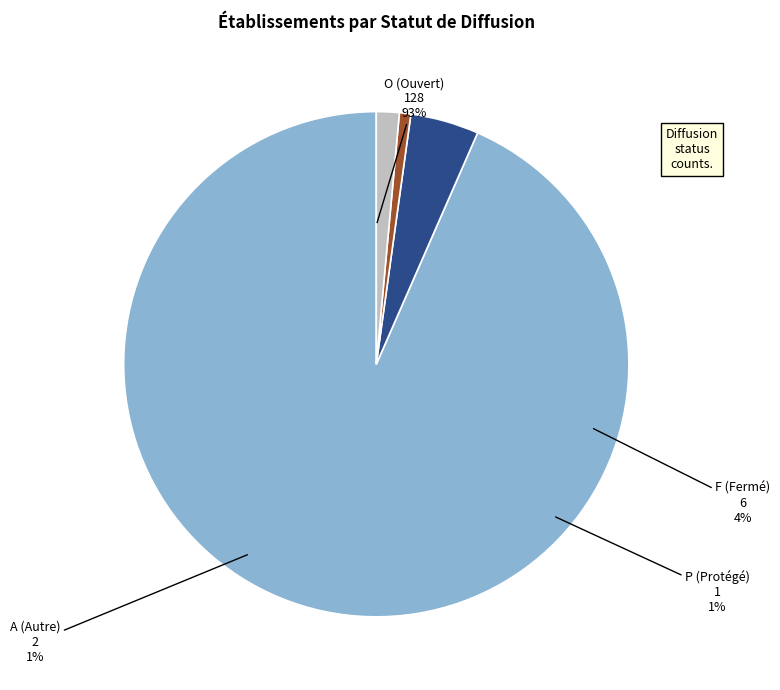

Do F and P together represent more than half of the pie?

No